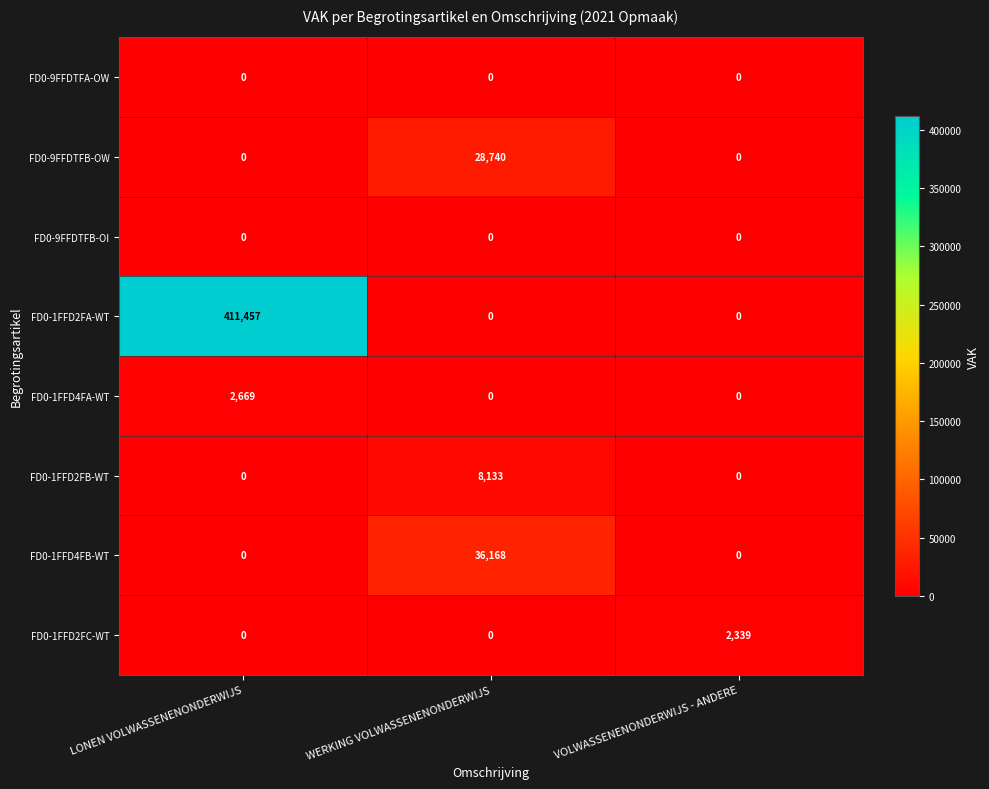

How many FD0-1FFD2FB-WT values are between 0 and 8133?

3